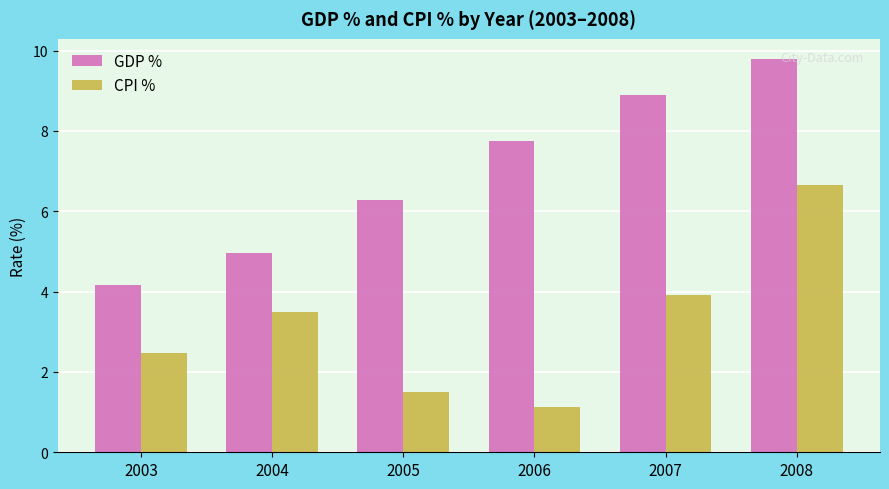

What is the difference between the highest and lowest values at 2003?

1.7